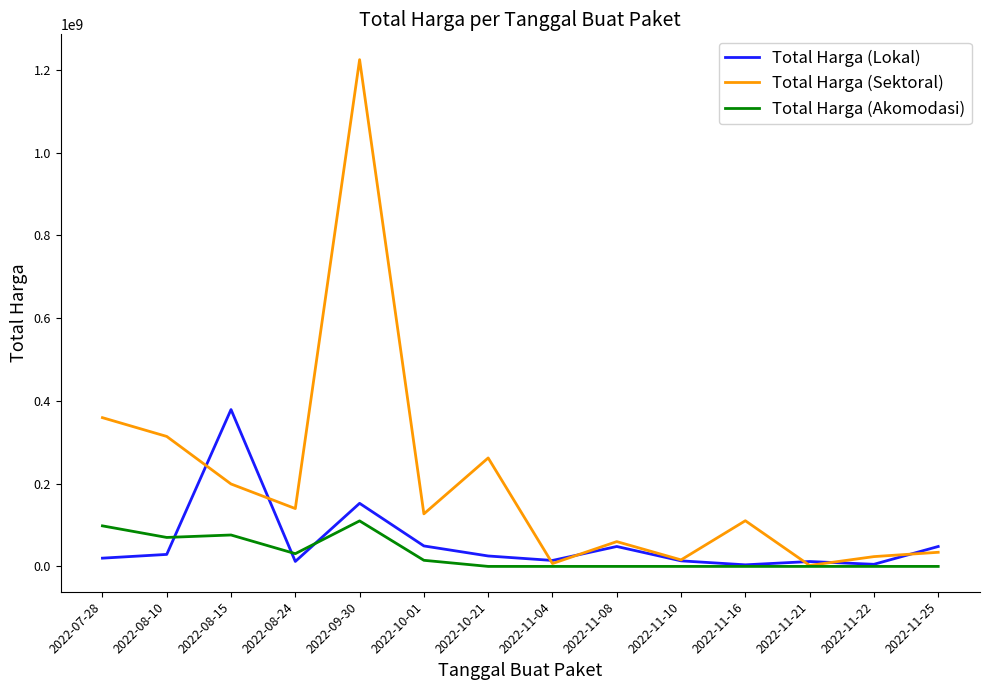

The value of Total Harga (Lokal) at 2022-09-30 is 53918298. True or false?

False